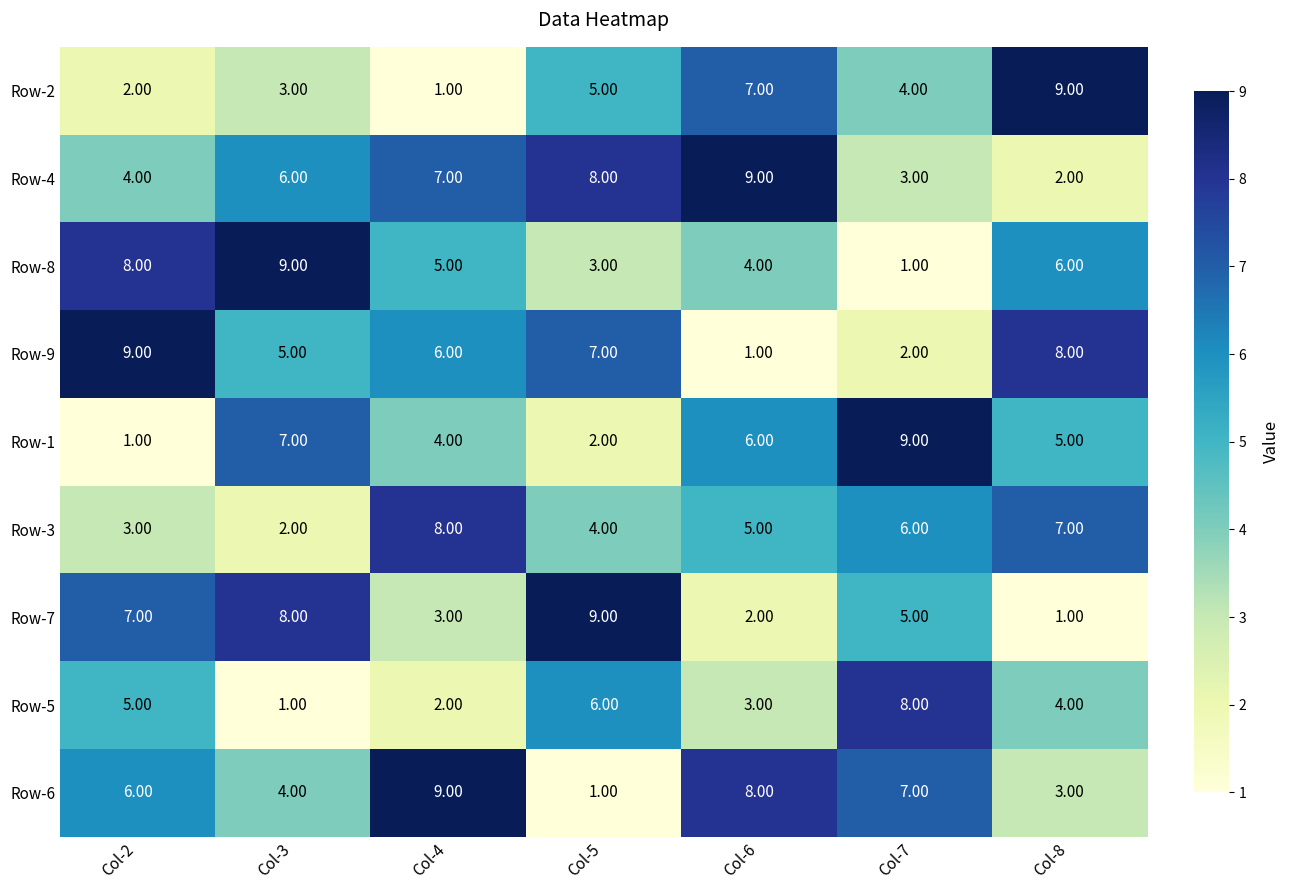

Which series has the largest total across all categories?

Row-4